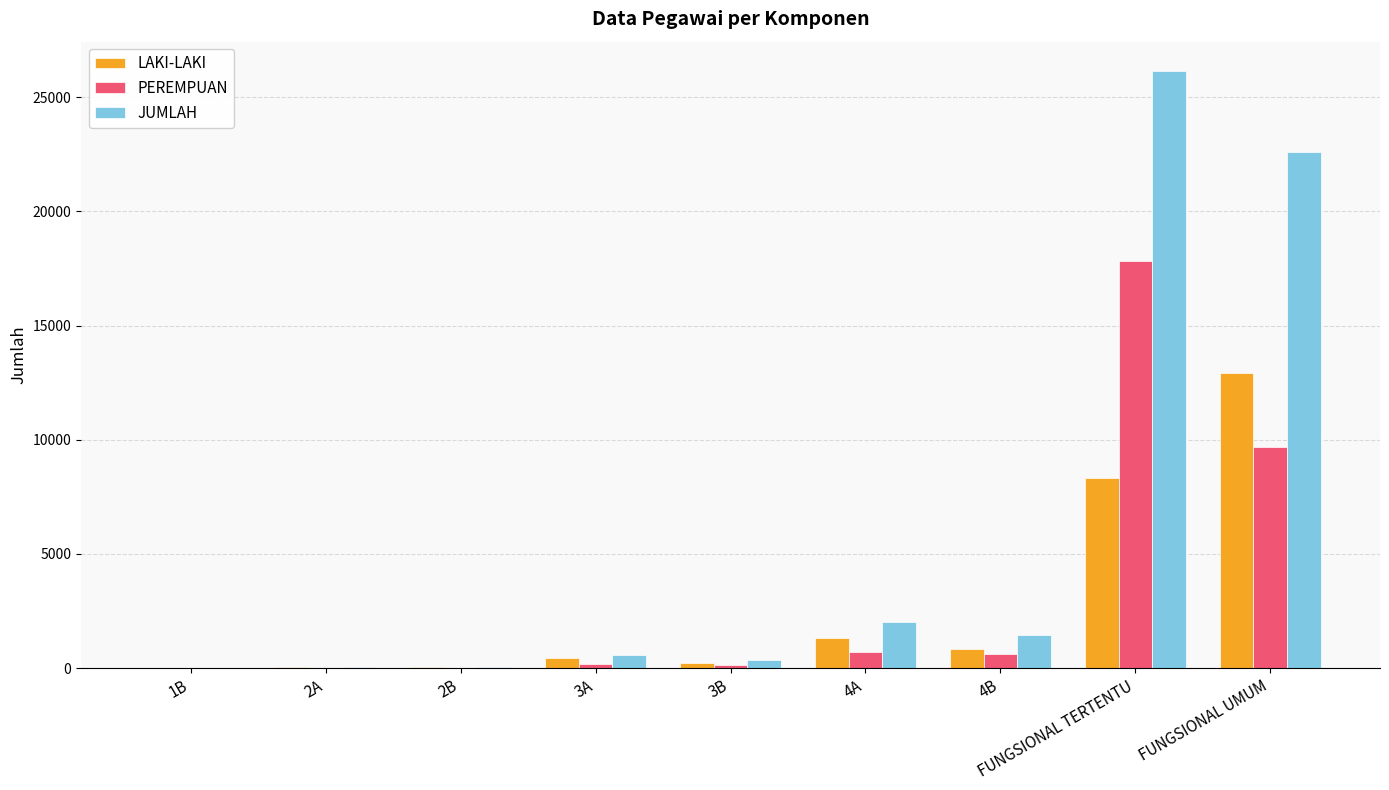

What is the total value across all series at FUNGSIONAL TERTENTU?

52254